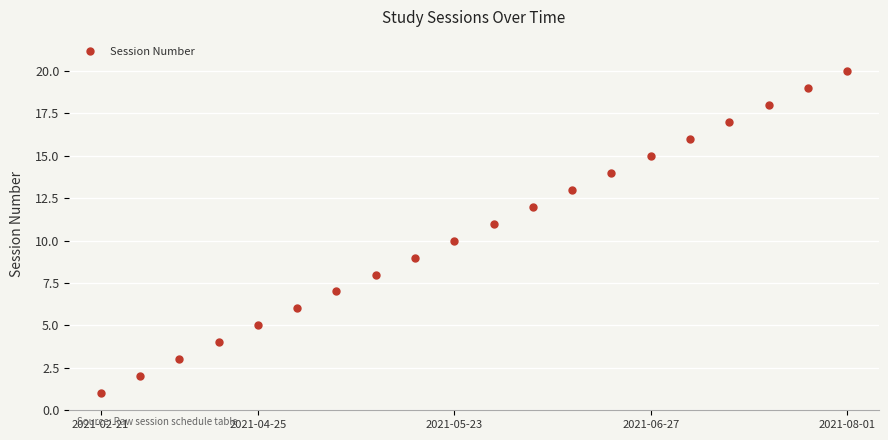

What is the sum of all values?

210